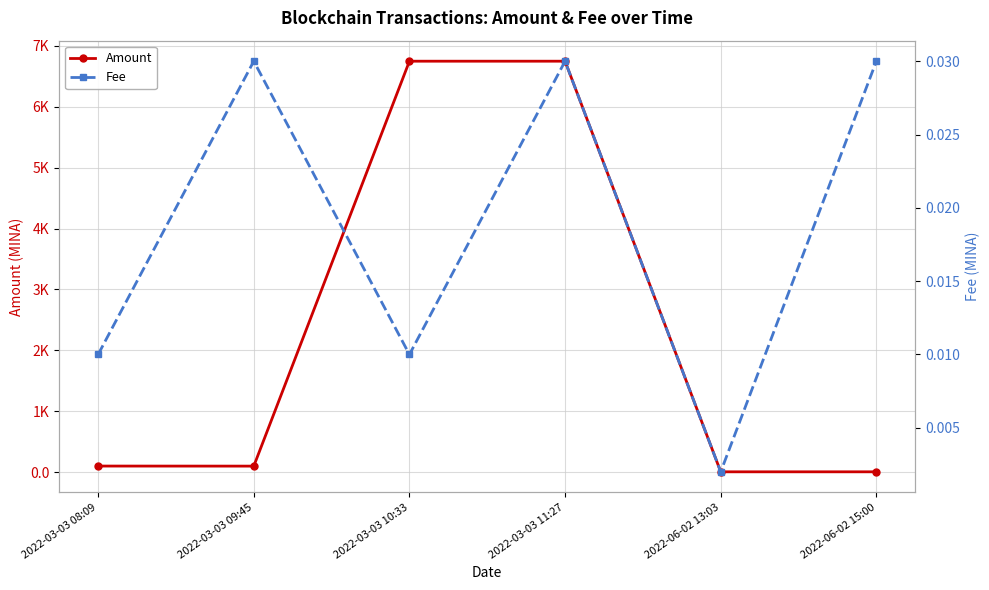

What is the spread (max minus min) of values at 2022-03-03 11:27?

6747.6